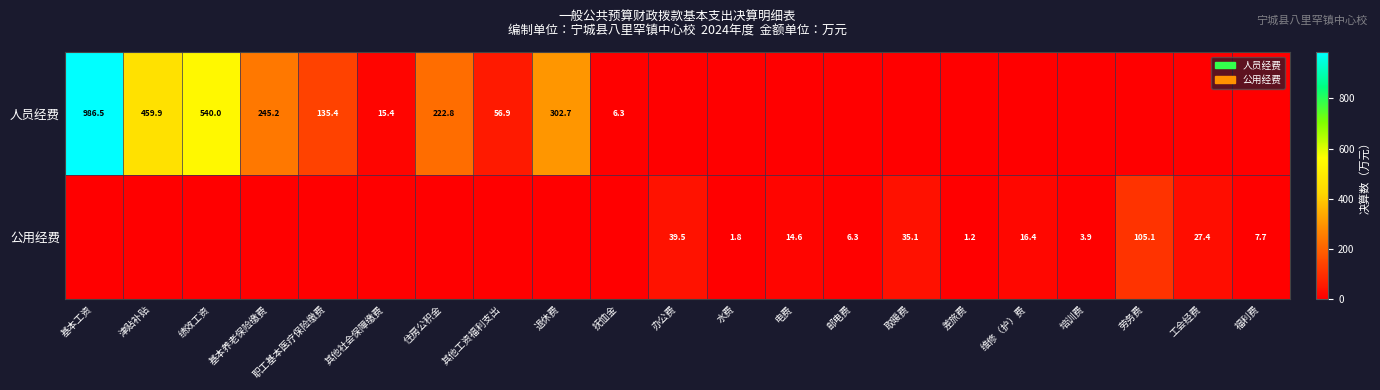

The 人员经费 series shows 56.9 at 其他工资福利支出. True or false?

True